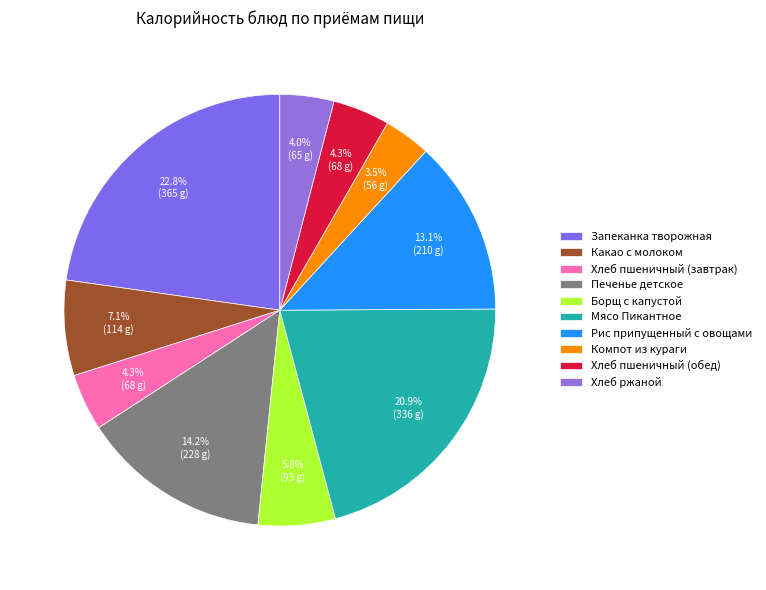

The Хлеб пшеничный (завтрак) slice represents 4% of the pie. True or false?

True